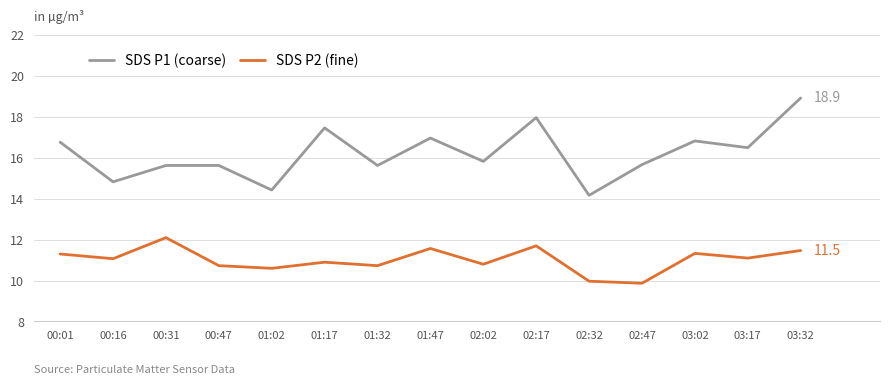

At which category does SDS P2 (fine) reach its first local valley?

00:16